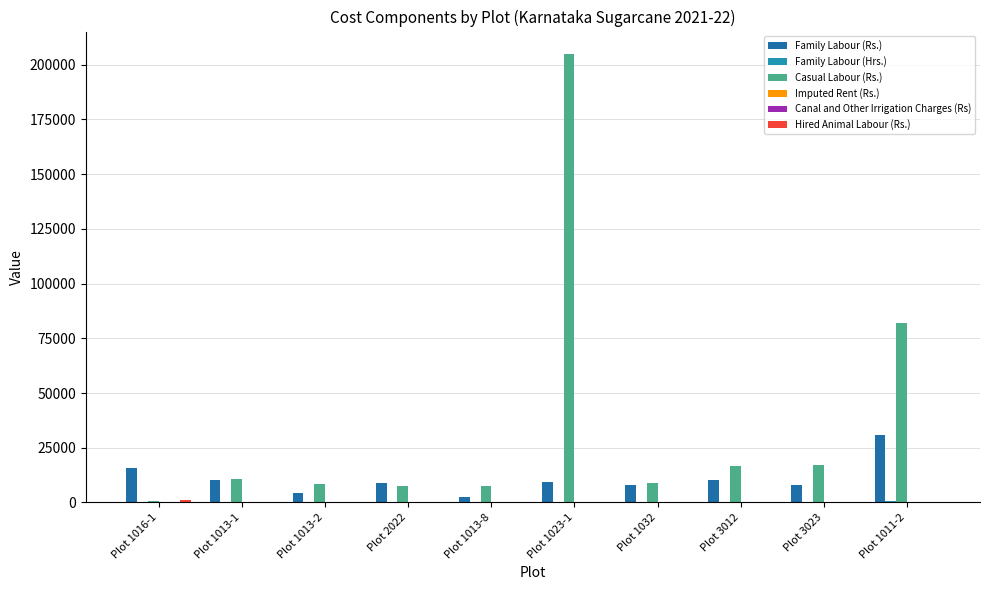

Is it true that Casual Labour (Rs.) equals 11941.7 at Plot 2022?

False